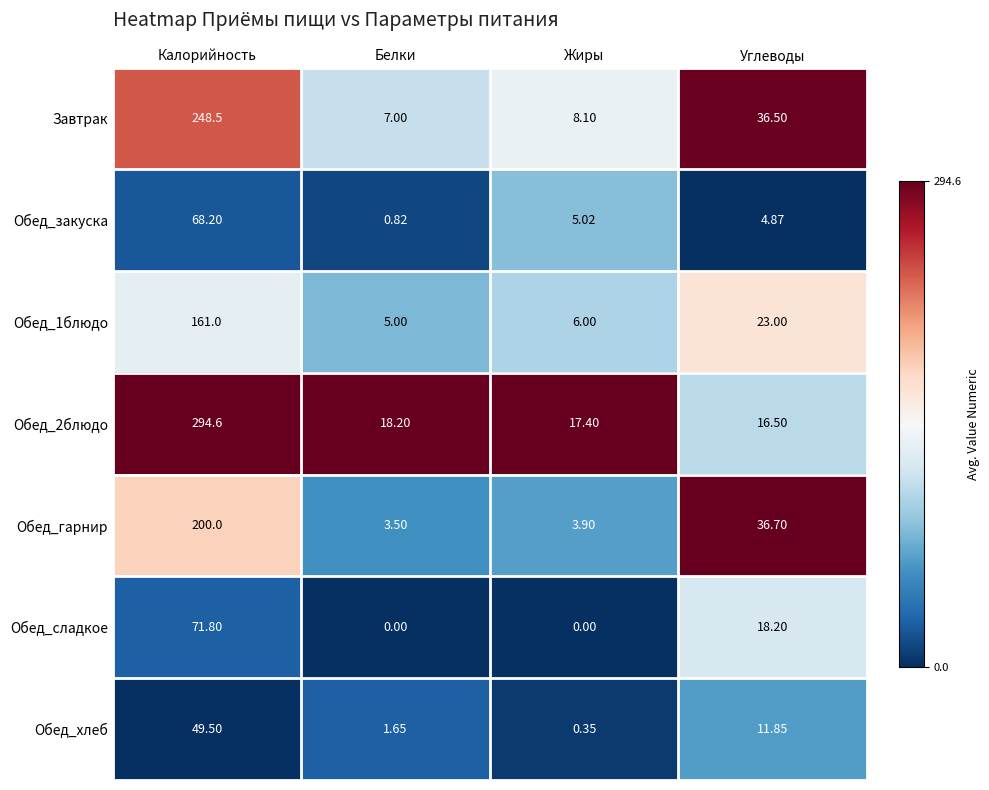

At which label does Обед_2блюдо first exceed 18?

Калорийность